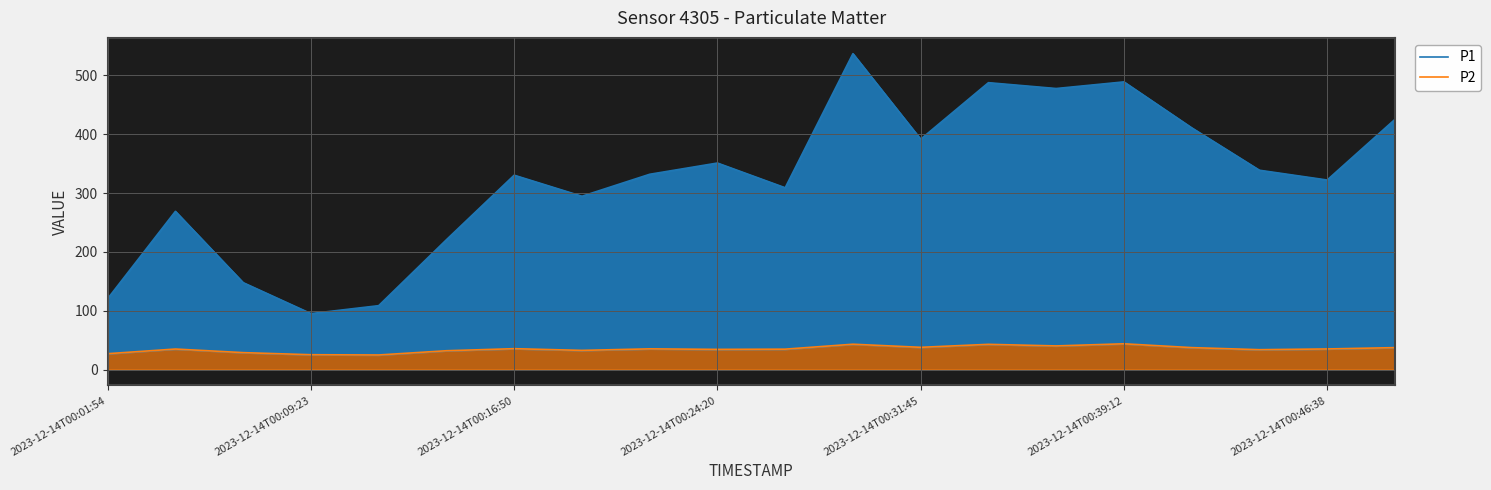

What are all the series names shown in the legend?

P1, P2